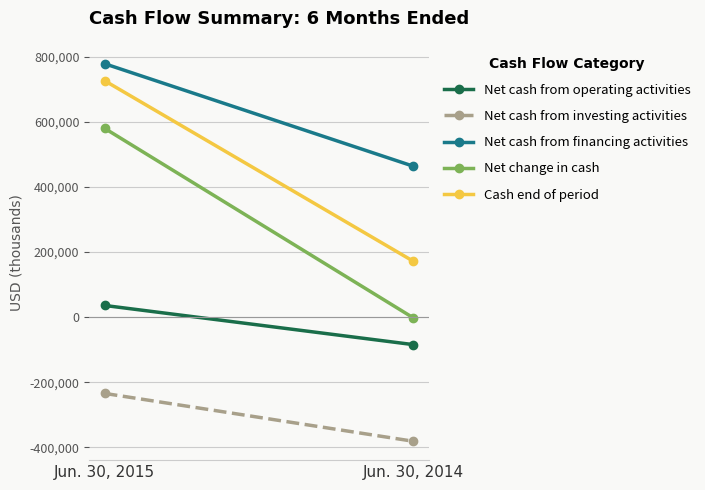

List the labels in order of Net change in cash value, largest first.

Jun. 30, 2015, Jun. 30, 2014